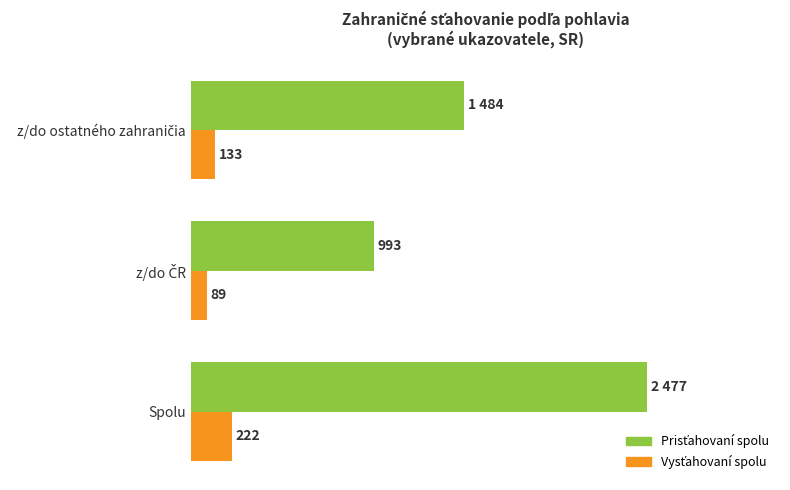

At which category is the sum across all series the highest?

Spolu